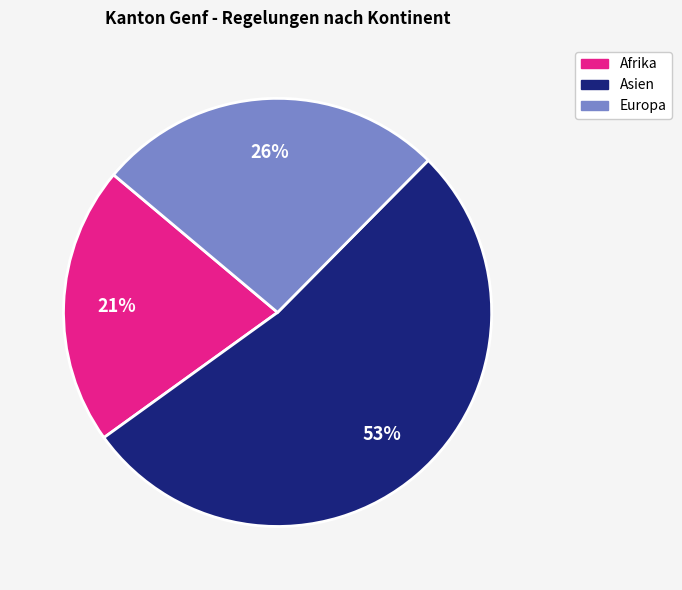

Do Asien and Afrika together represent more than half of the pie?

Yes